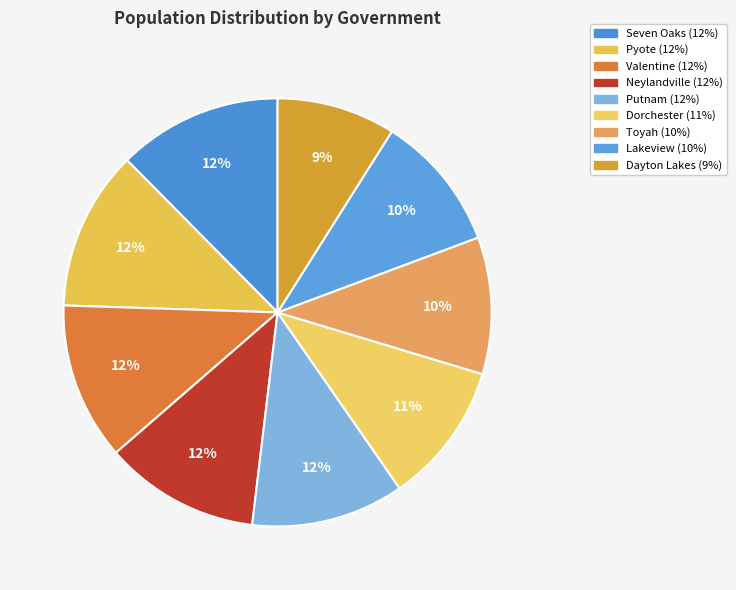

Does Dayton Lakes represent more than half of the total?

No